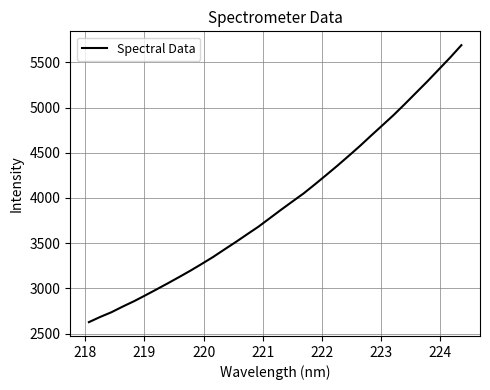

What is the greatest value displayed?

5689.8